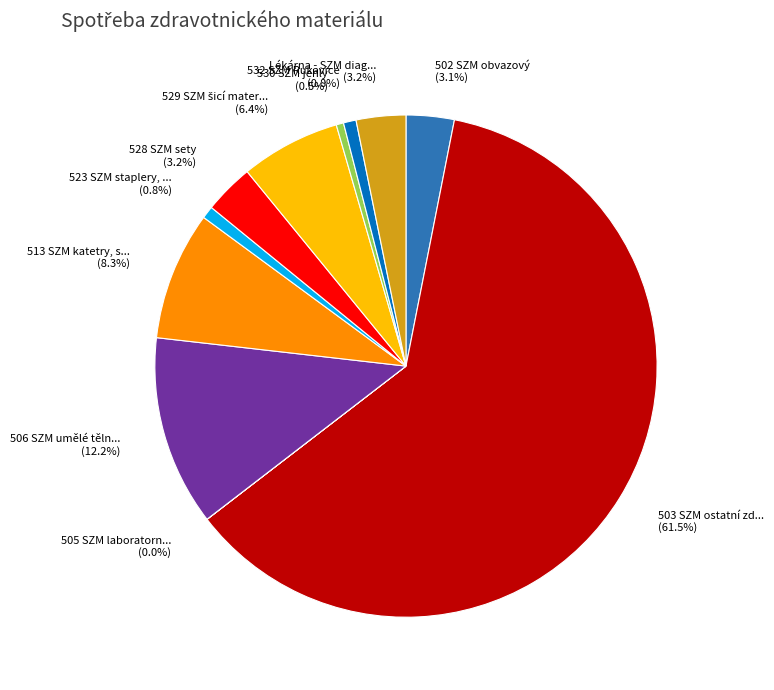

Which slice is the largest?

503 SZM ostatní zdravotnický